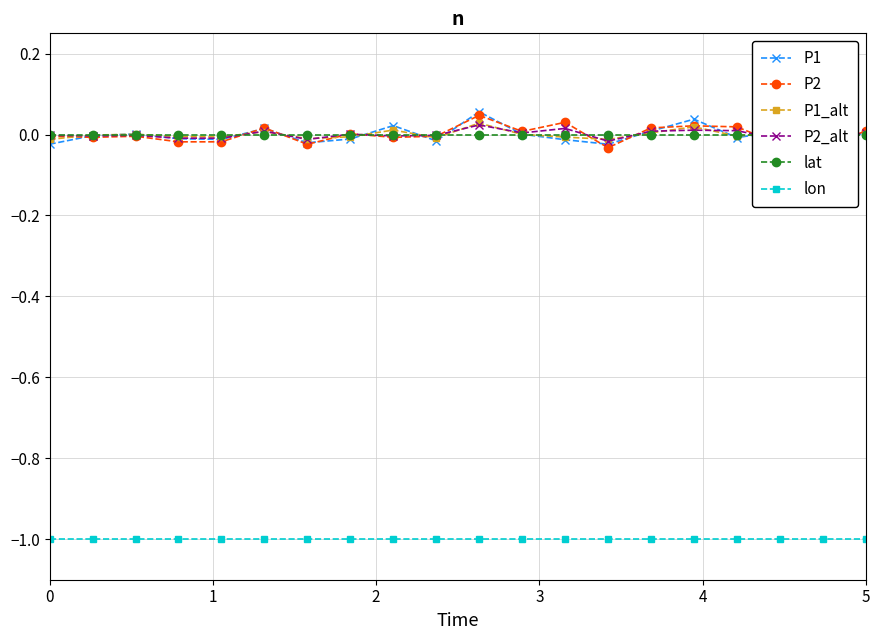

Where is P1_alt nearest to the value 0?

11